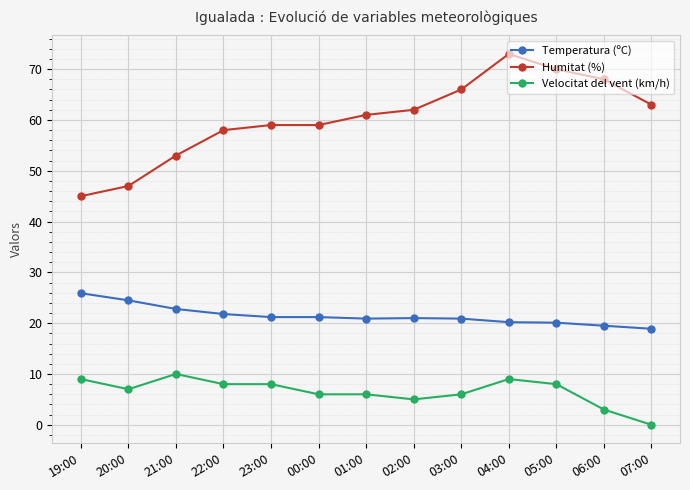

The value of Velocitat del vent (km/h) at 20:00 is 7.0. True or false?

True